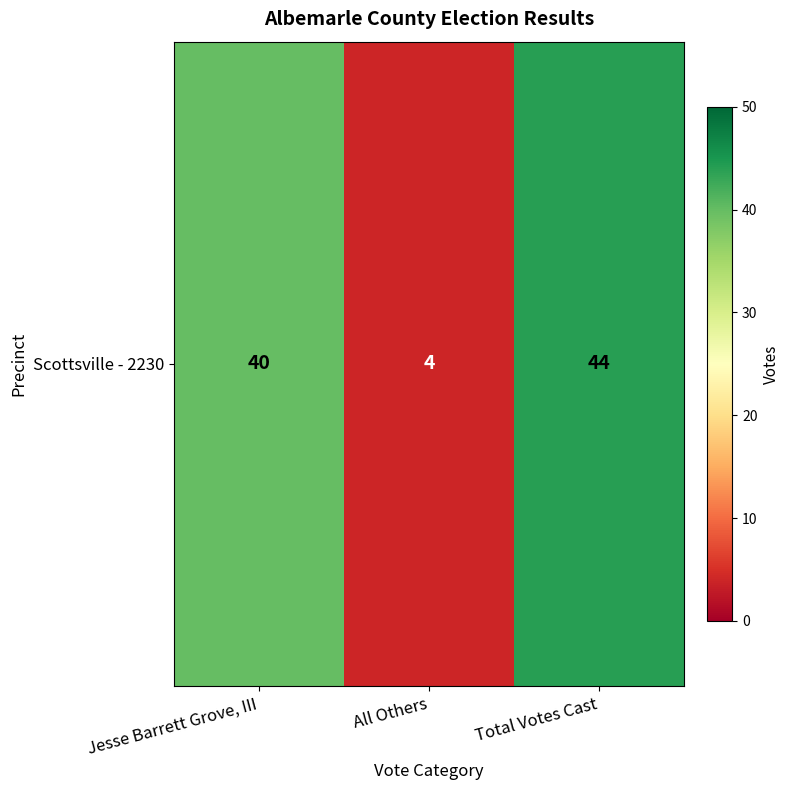

Reading left to right, transcribe all the data shown in this chart.

40	4	44